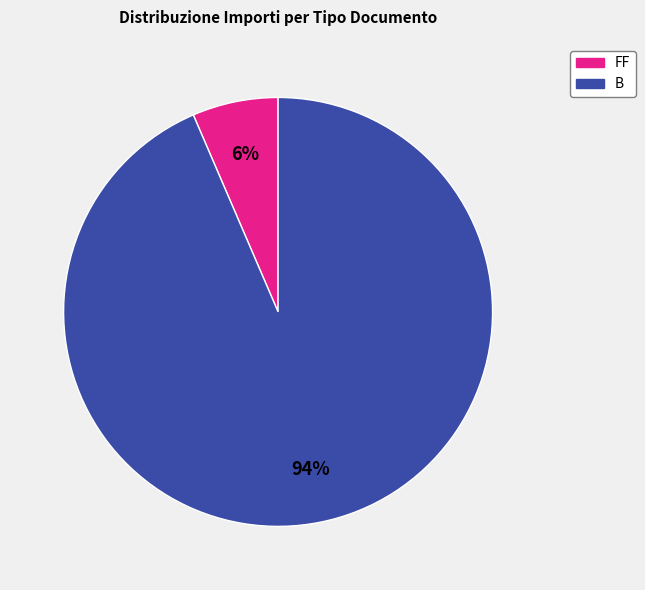

To the nearest percent, what is the average slice percentage?

50%